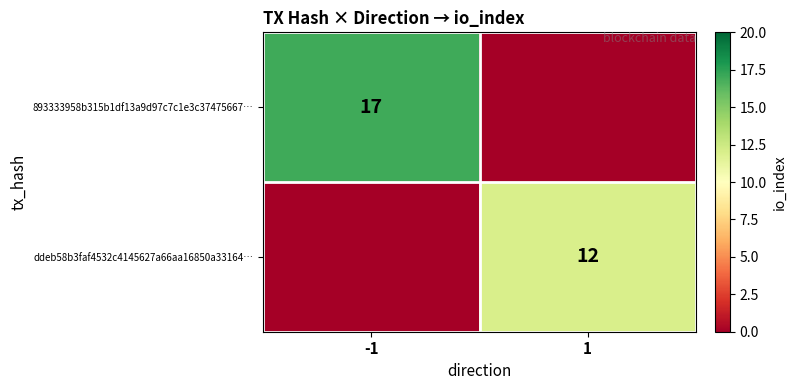

At which category is the sum across all series the highest?

-1